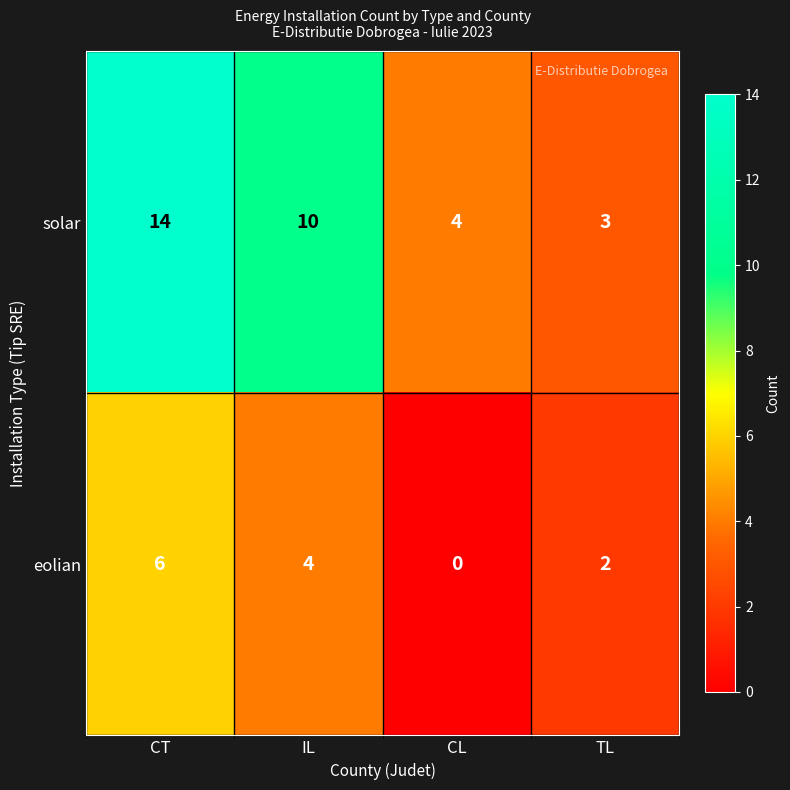

What is the approximate value of eolian at IL?

4